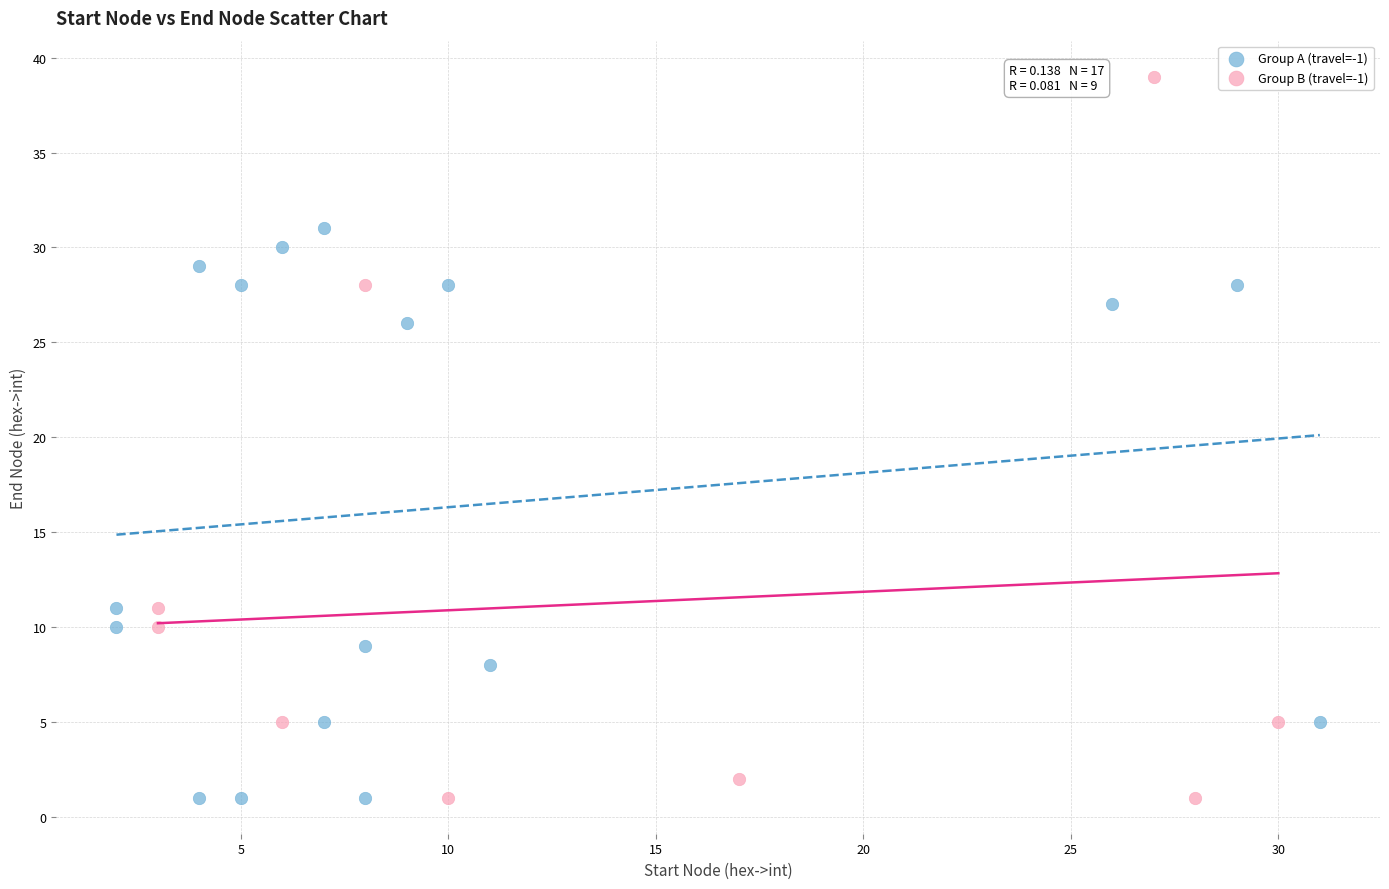

Which series reaches the maximum Y coordinate?

Group B (travel=-1)